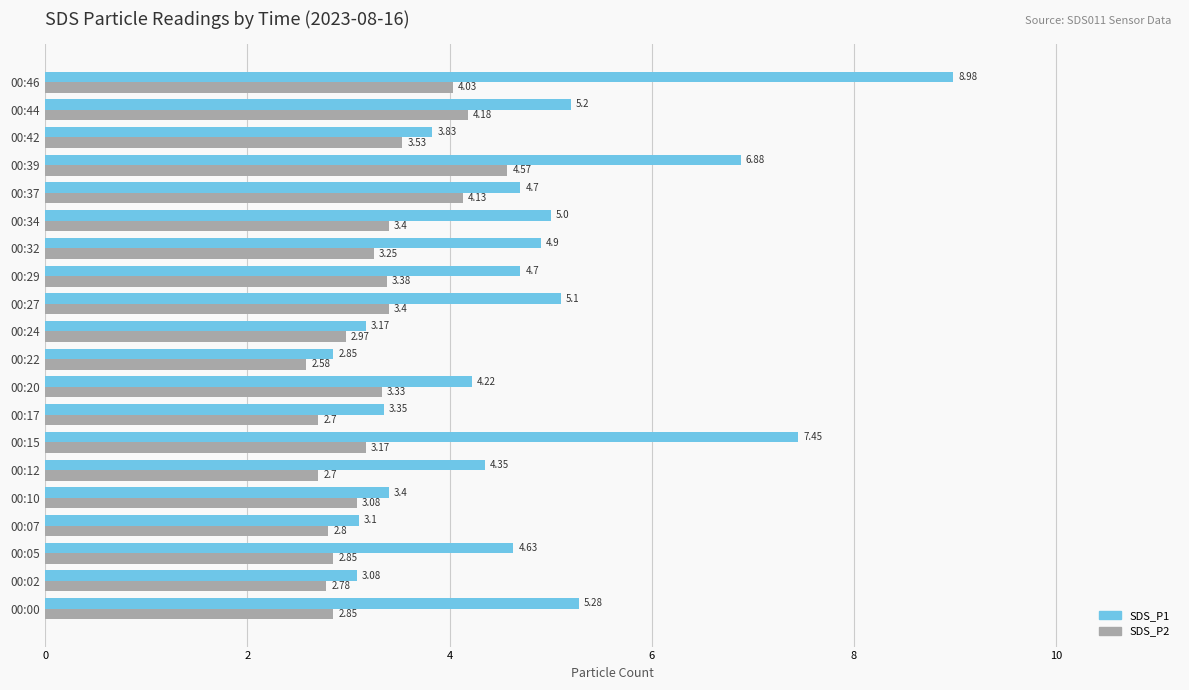

At which category is the sum across all series the highest?

00:46